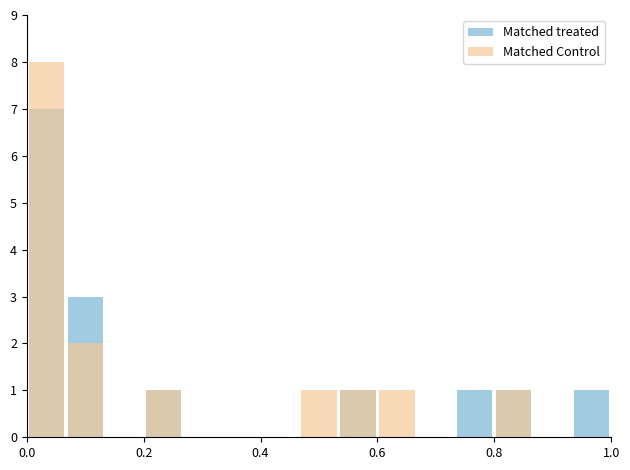

Are the bars horizontal?

No